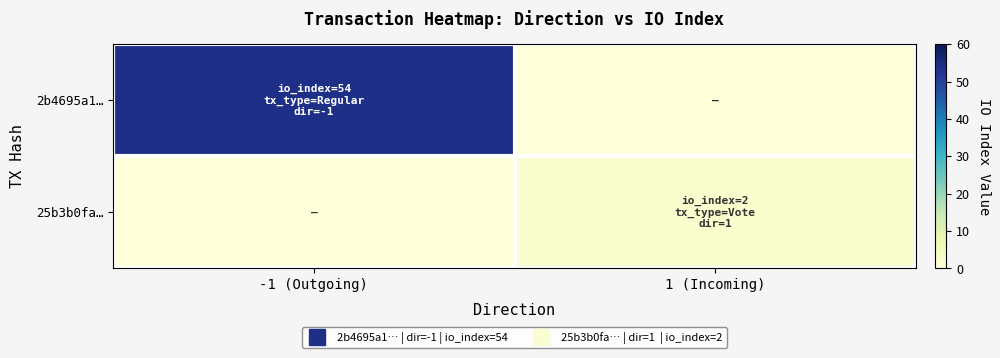

Reading right to left, list all the values displayed in this chart.

2b4695a1…: 1 (Incoming)=0	-1 (Outgoing)=54
25b3b0fa…: 1 (Incoming)=2	-1 (Outgoing)=0